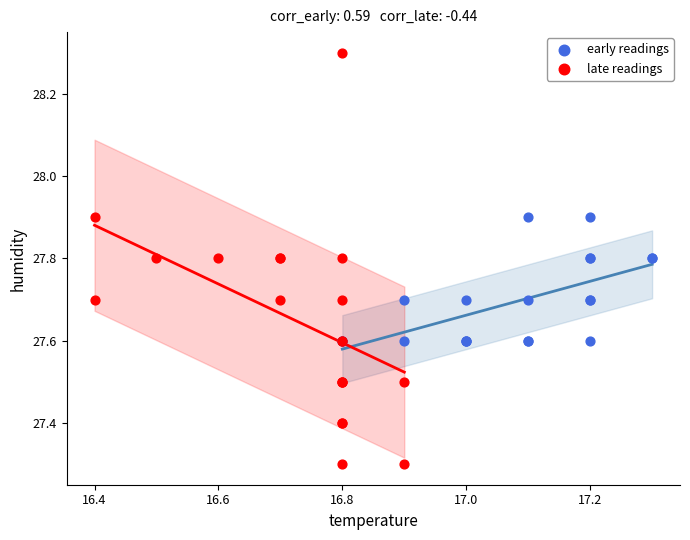

Which series has the largest Y range (max minus min)?

late readings